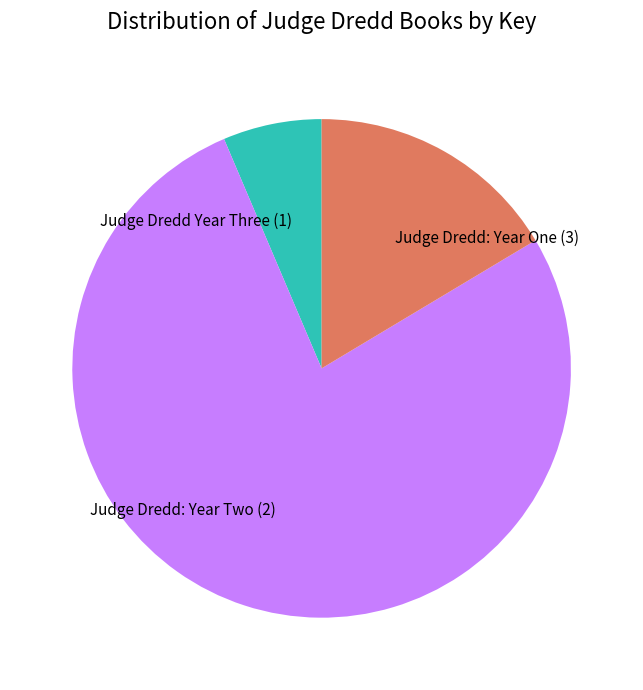

Is there a majority slice in this chart?

Yes